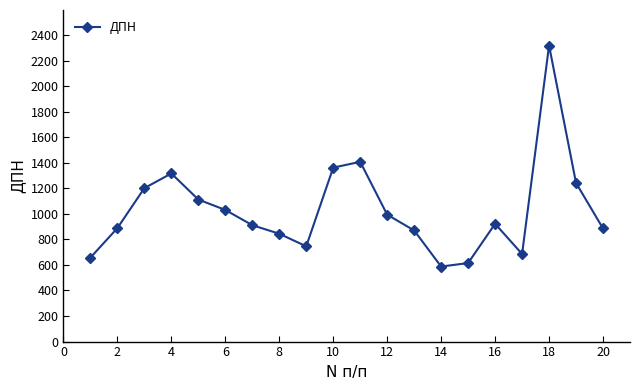

What is the value of the 20th point from the left?

885.6